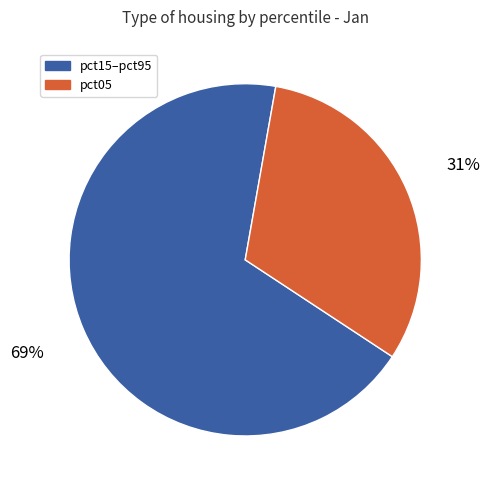

Is there a majority slice in this chart?

Yes